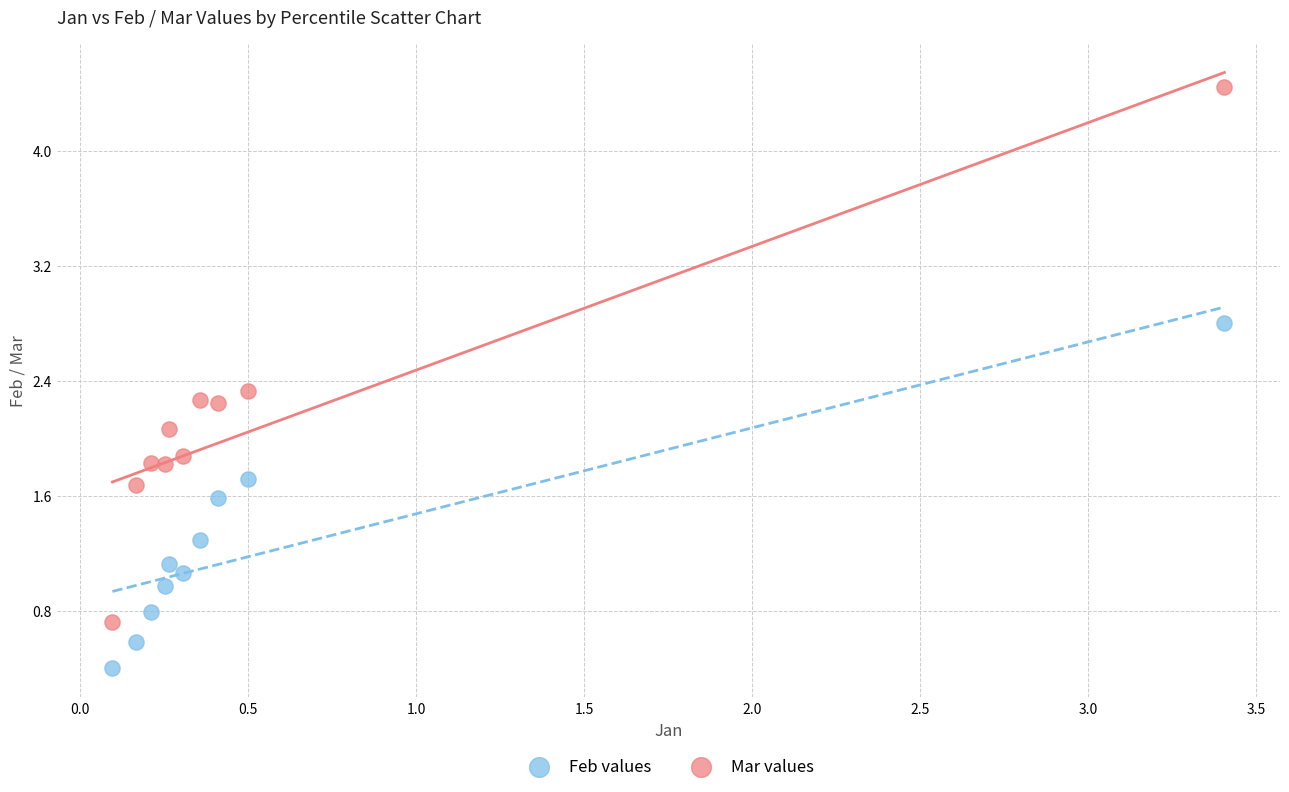

Across all series, what Y value is closest to 2?

2.1